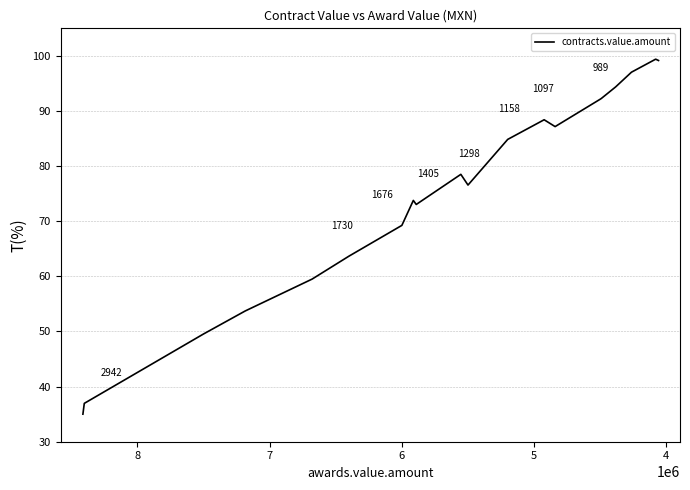

What is the greatest value displayed?

99.4